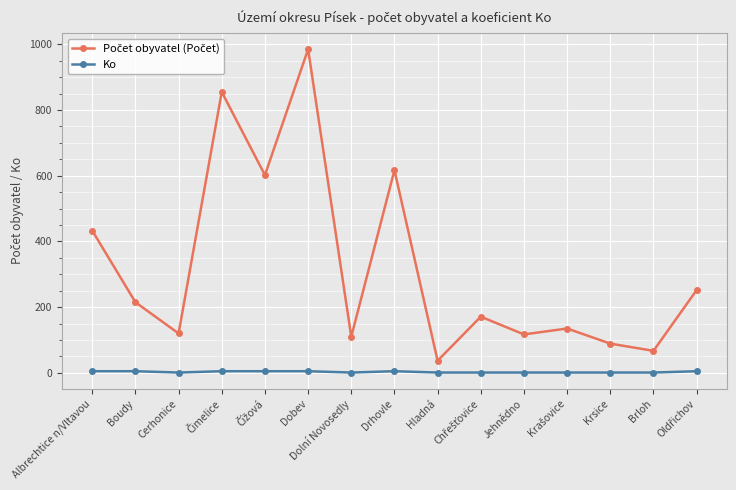

What is the average value of the Ko series?

3